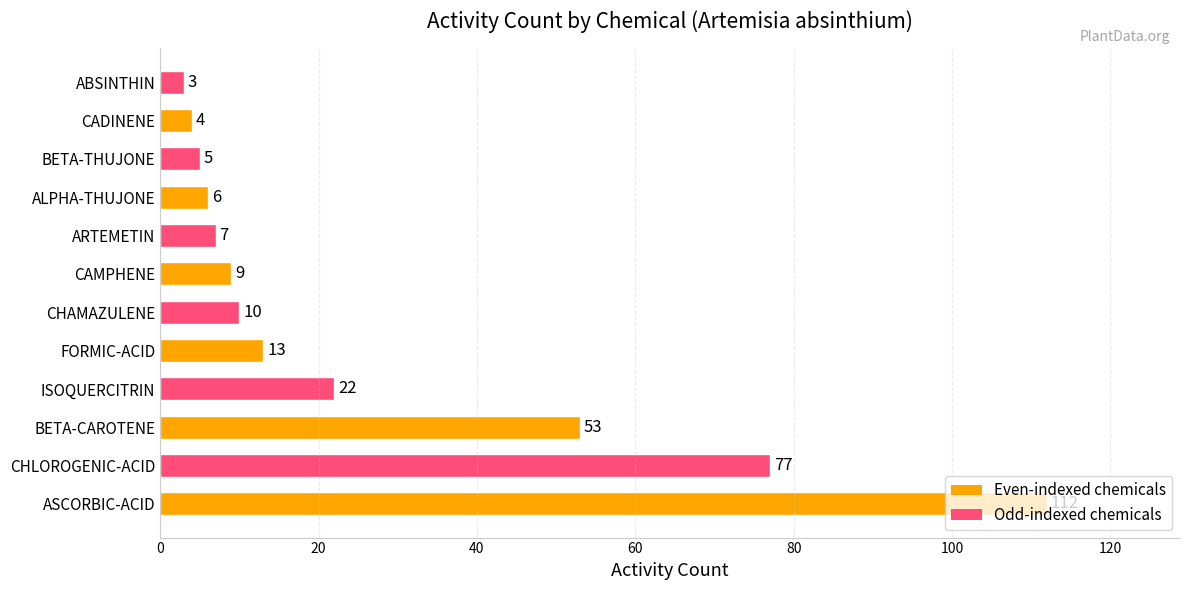

Does the chart contain stacked bars?

No